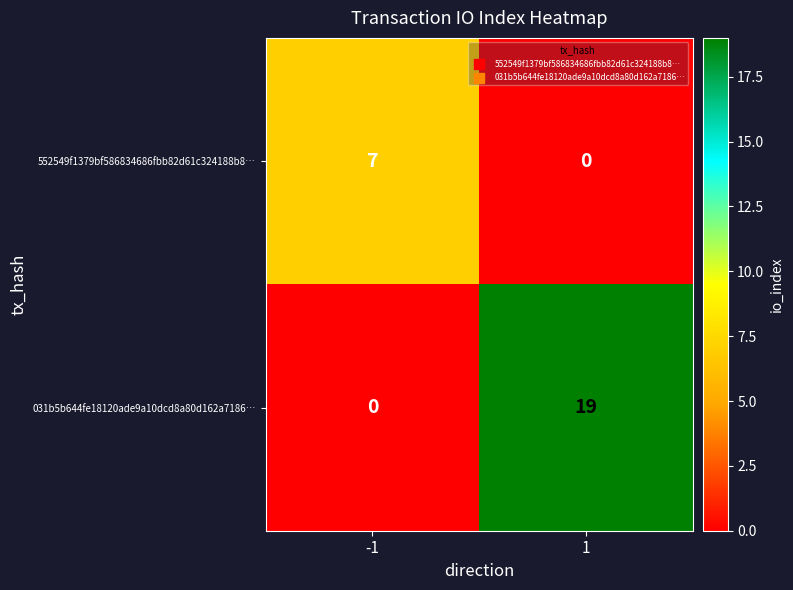

Reading right to left, extract all data points from this chart.

552549f1379bf586834686fbb82d61c324188b8…: 1=0	-1=7
031b5b644fe18120ade9a10dcd8a80d162a7186…: 1=19	-1=0